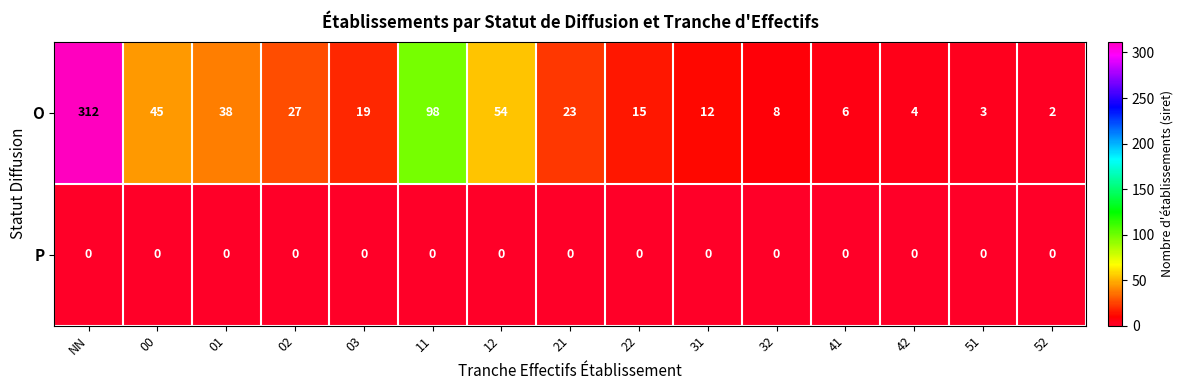

Which category has the highest value across all series?

NN